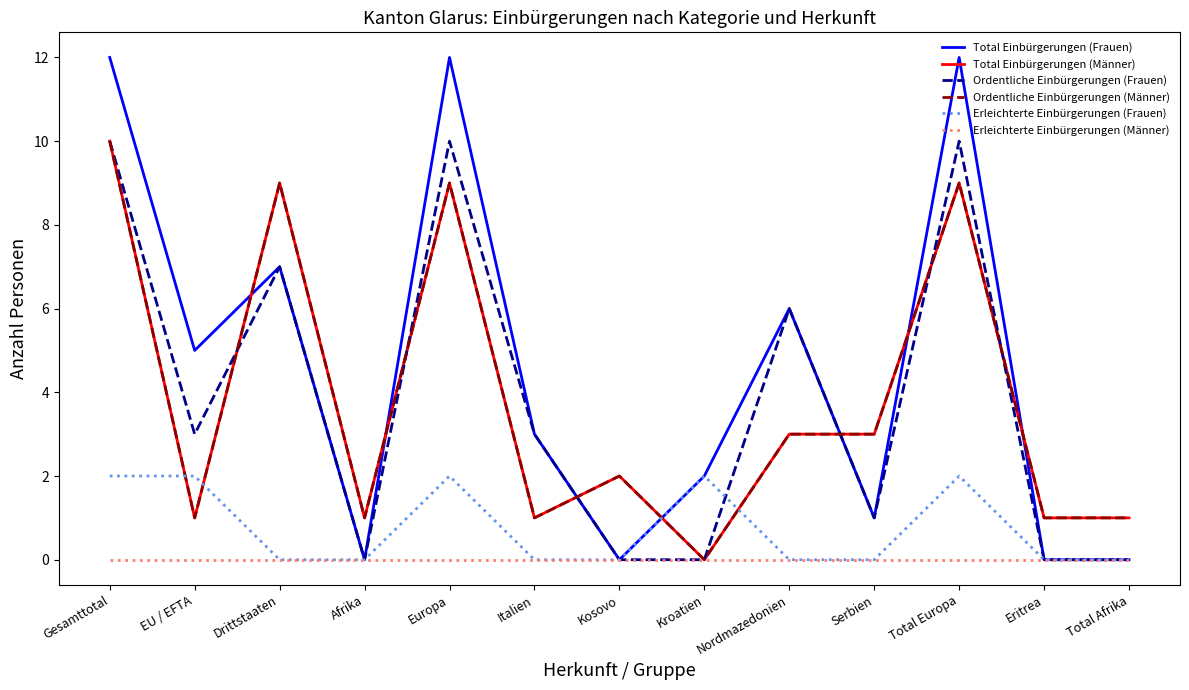

Is this an area chart (filled region under the line)?

No